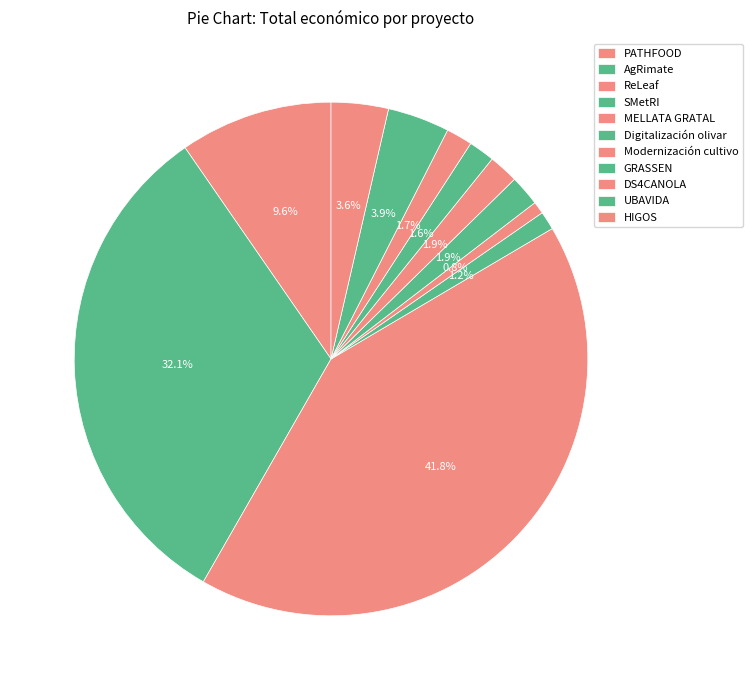

How many segments does this pie chart have?

11